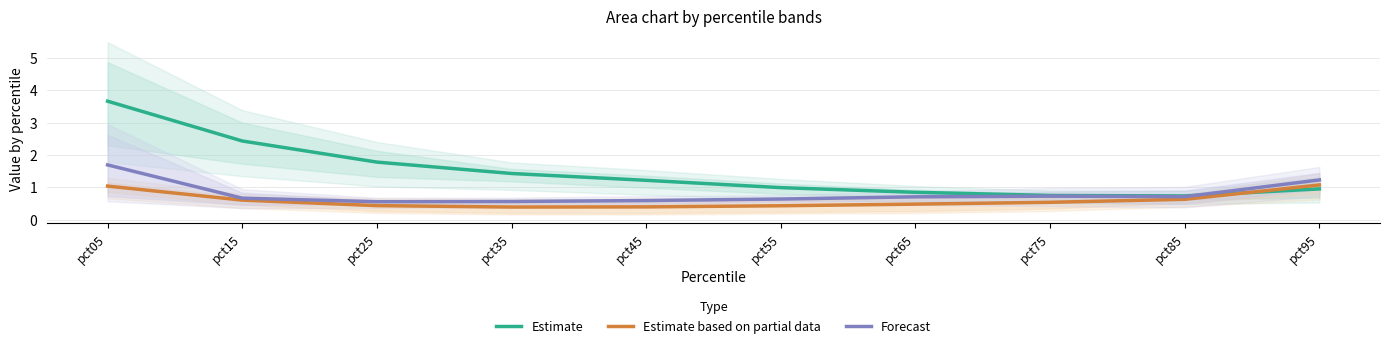

Where is the first local minimum for Estimate?

pct85